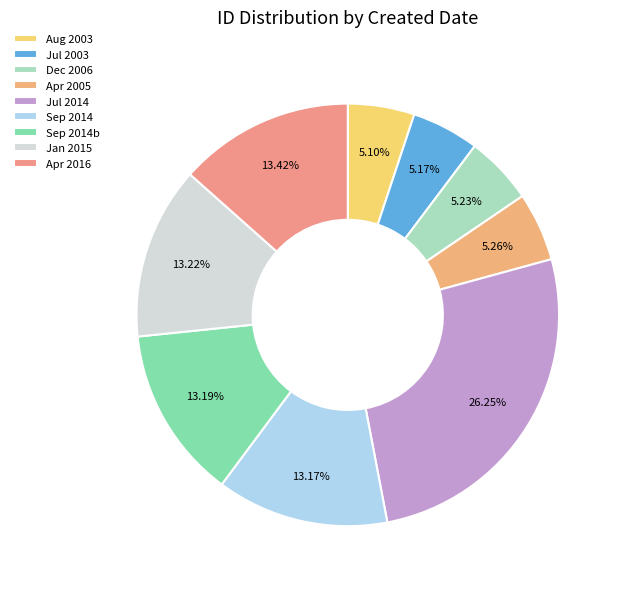

Count the number of slices in the pie.

9